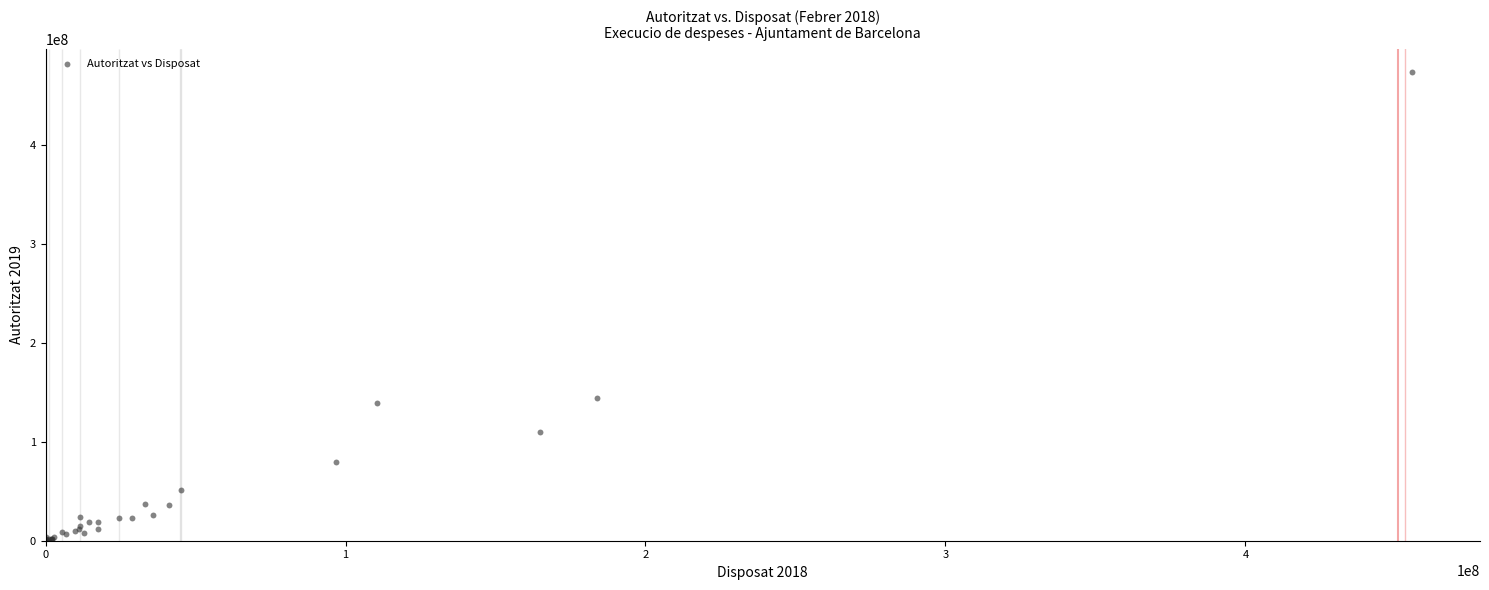

What Y value in the scatter plot is closest to 236636773?

144280643.2